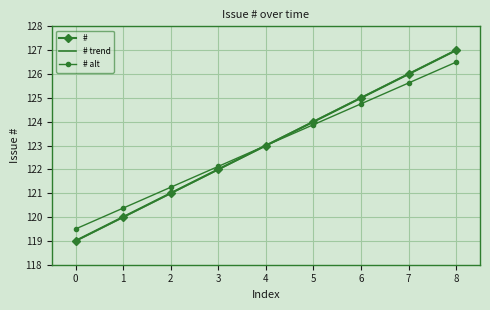

How many data points does each series have?

9